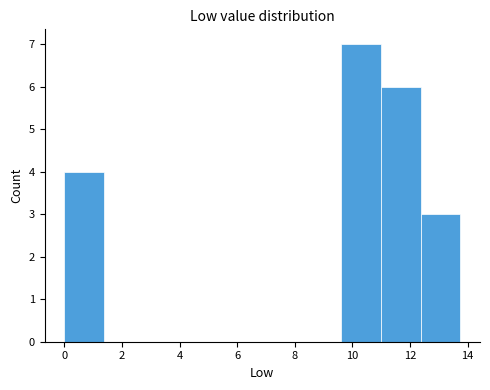

Reading left to right, list every bar in this chart as the range it spans on the x-axis followed by its height. Neither the bar edges nor the heights are printed on the chart, so give them approximately, as read against the axes.

0.0 to 1.4: 4
1.4 to 2.8: 0
2.8 to 4.2: 0
4.2 to 5.4: 0
5.4 to 6.8: 0
6.8 to 8.2: 0
8.2 to 9.6: 0
9.6 to 11.0: 7
11.0 to 12.4: 6
12.4 to 13.8: 3